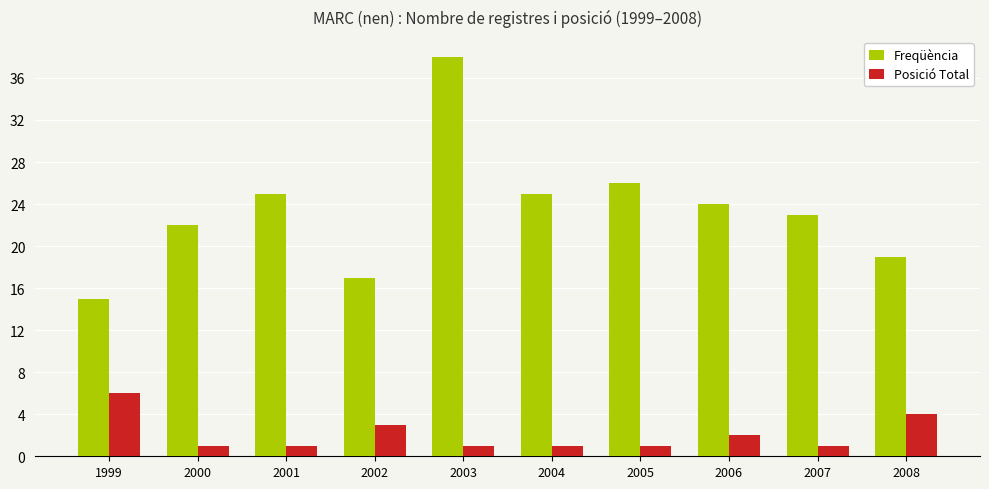

Are the bars grouped side by side (vs. stacked)?

Yes